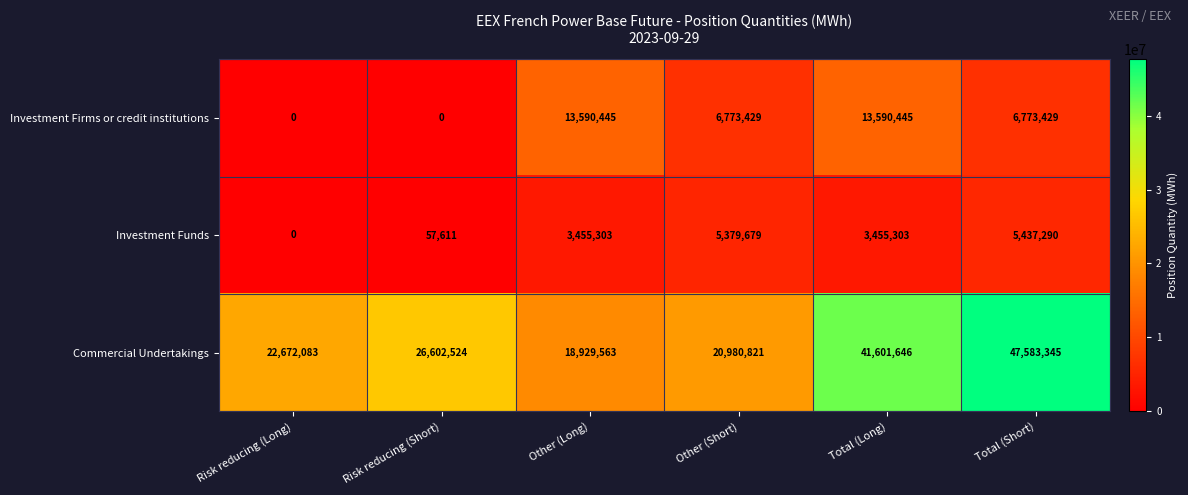

True or false: Investment Firms or credit institutions has a value of 13590445 at Total (Long).

True